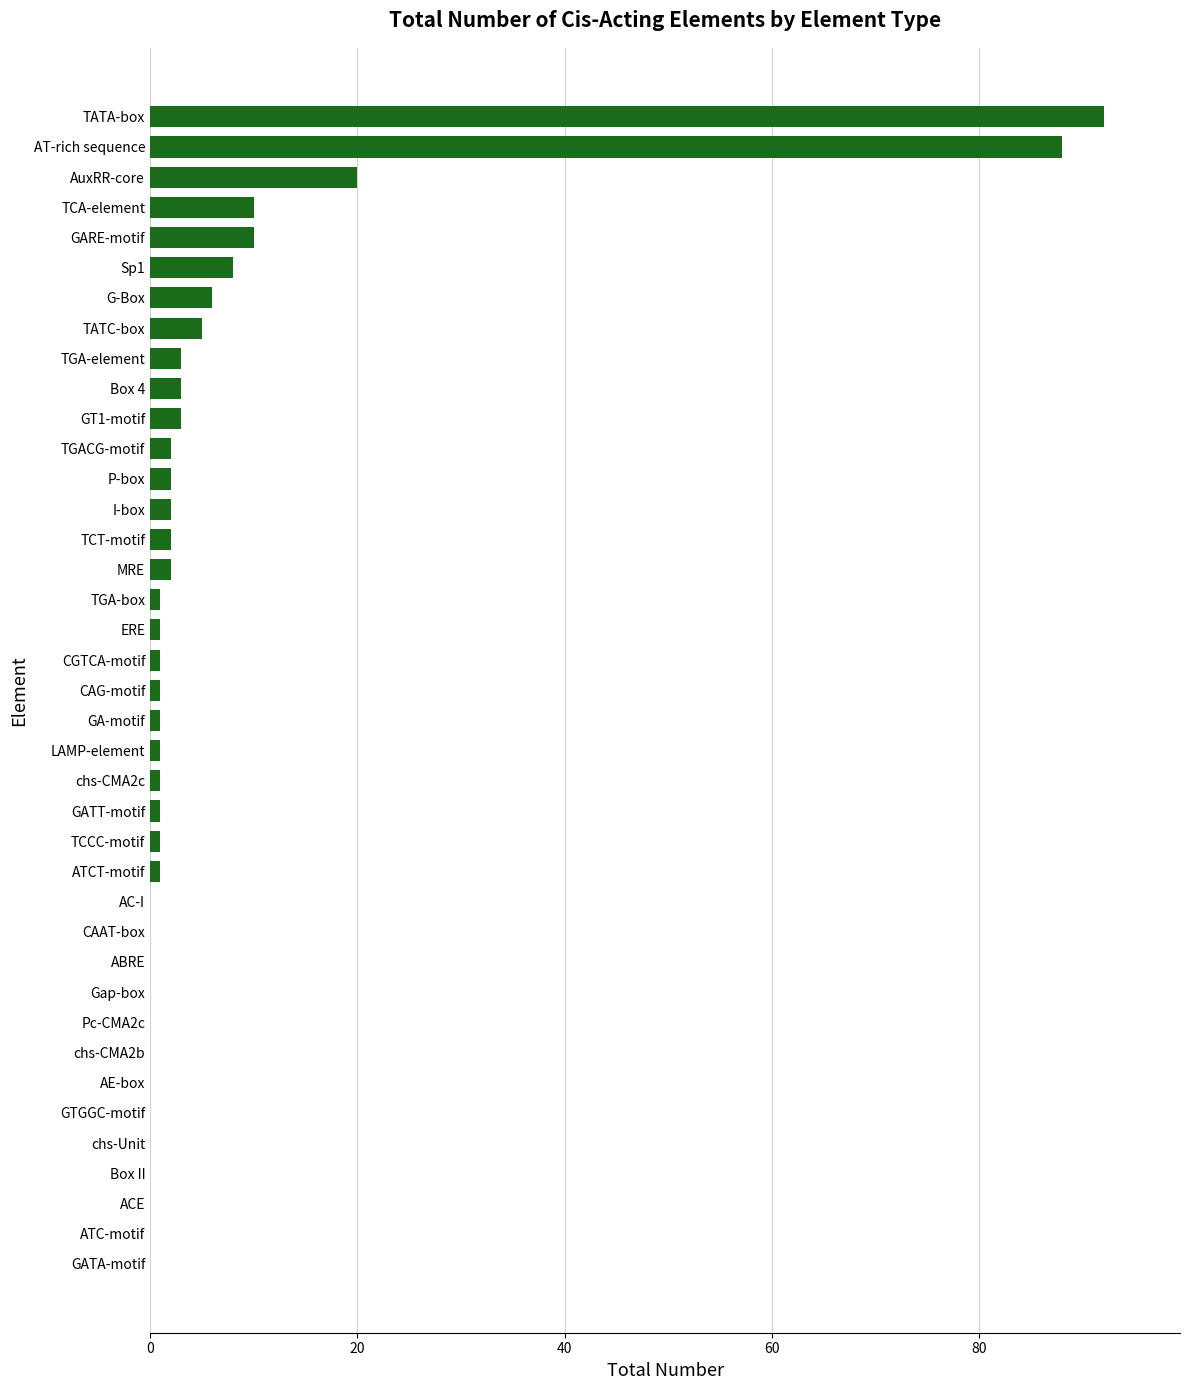

At which category does the chart reach its peak across all series?

TATA-box